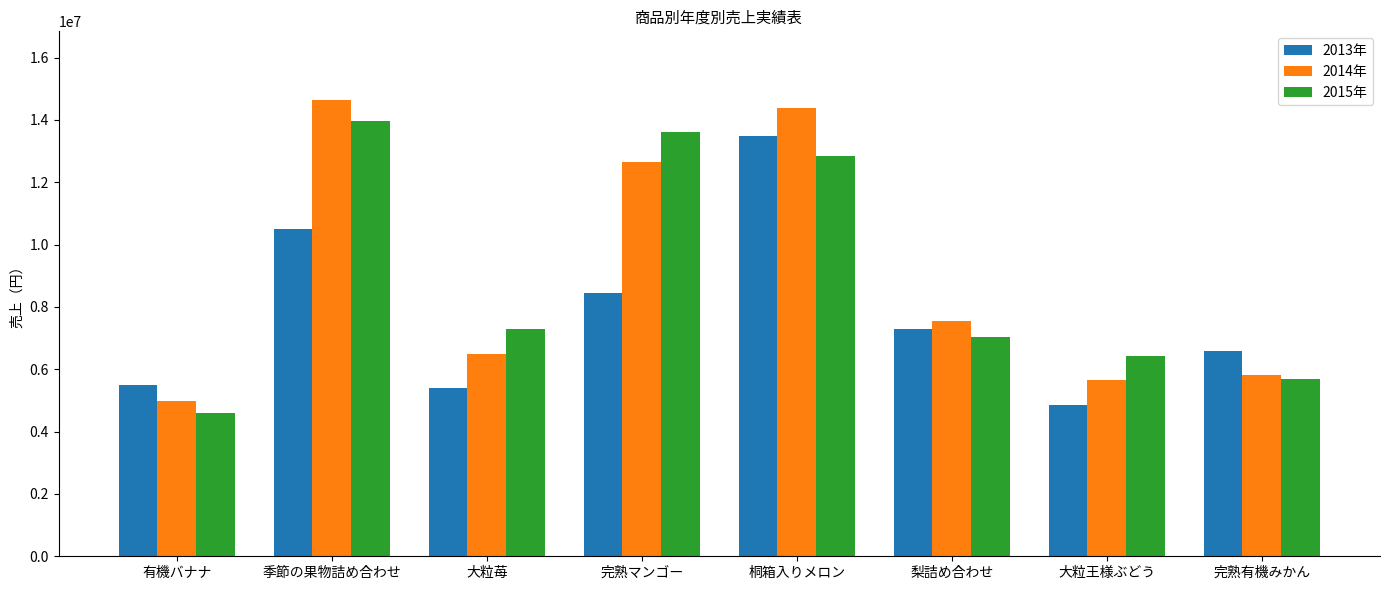

What is the value of the 2013年 bar at the 8th from the left?

6584000